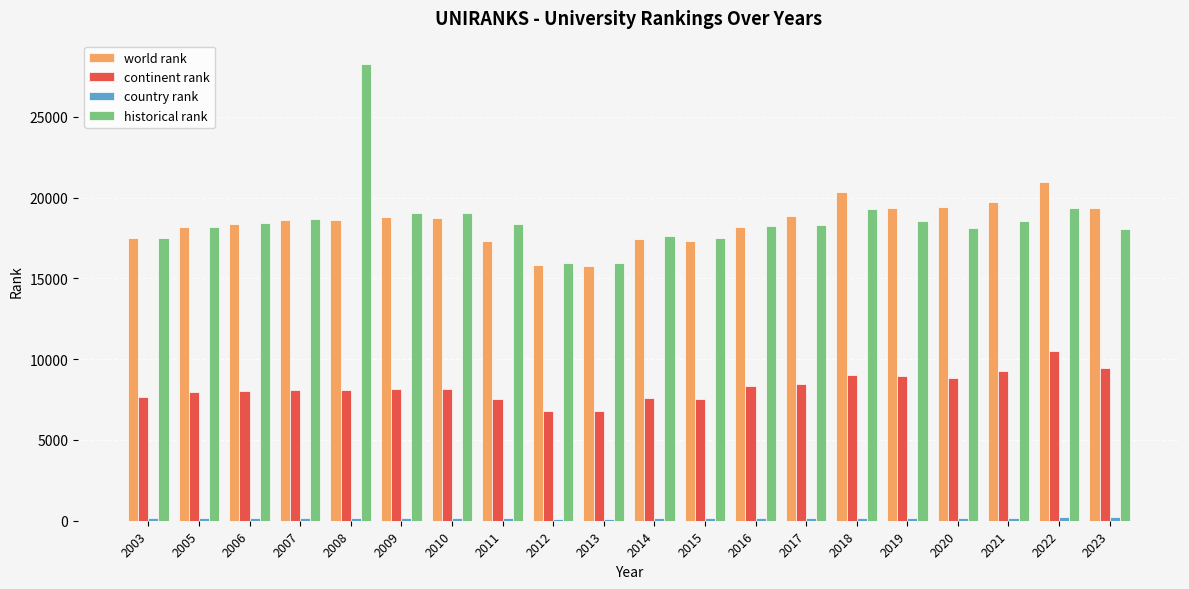

What is the difference between the maximum and minimum values in the world rank series?

5165